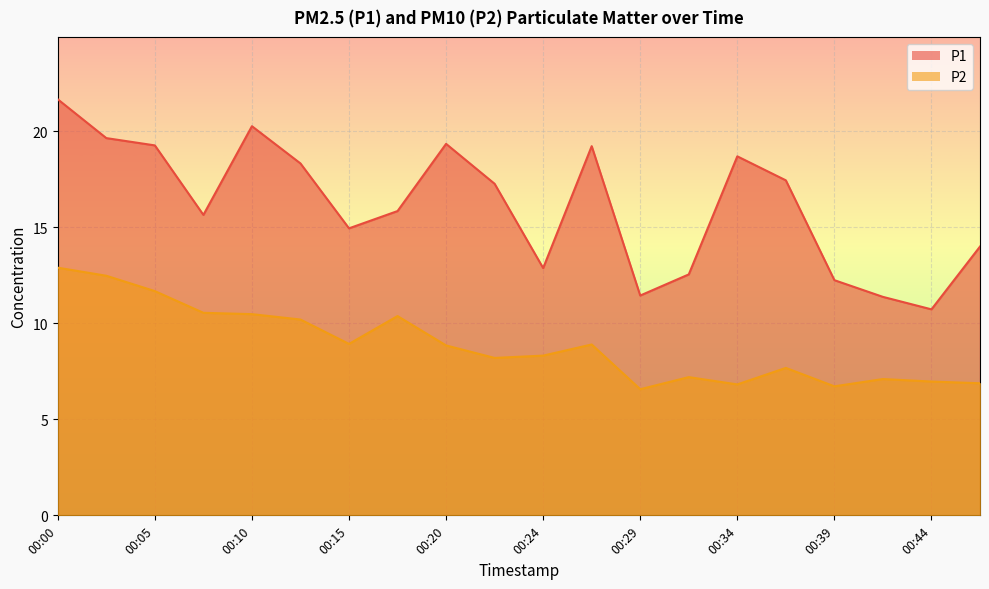

True or false: P2 and P1 intersect in this chart.

False